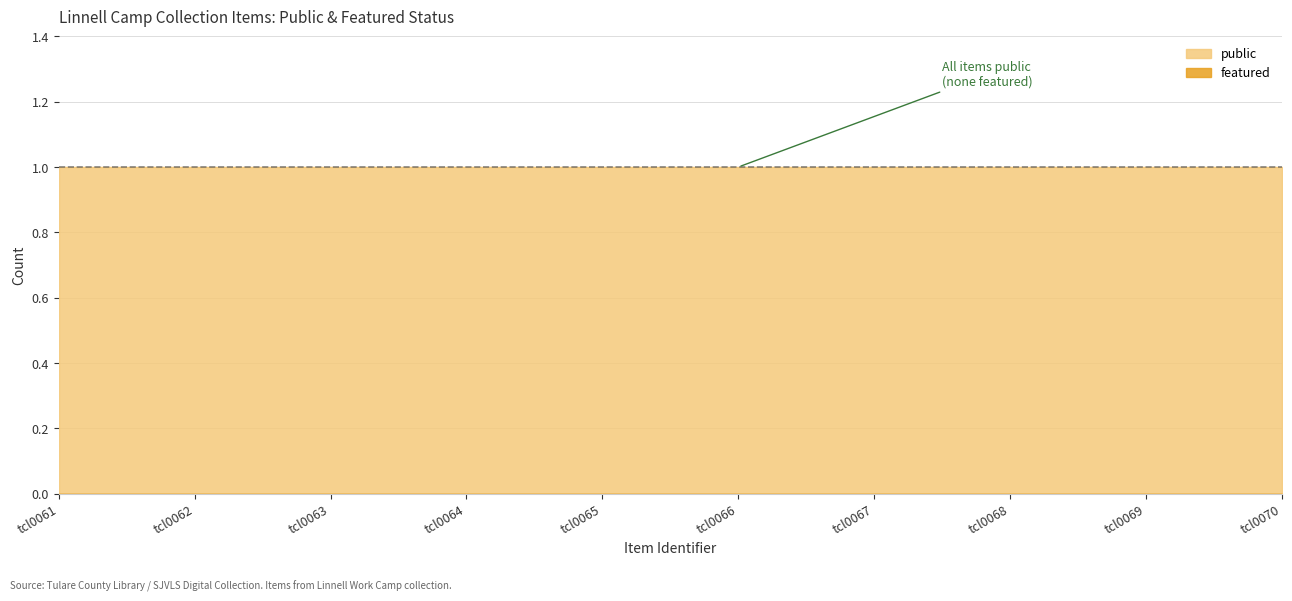

What is the spread (max minus min) of values at tcl0063?

1